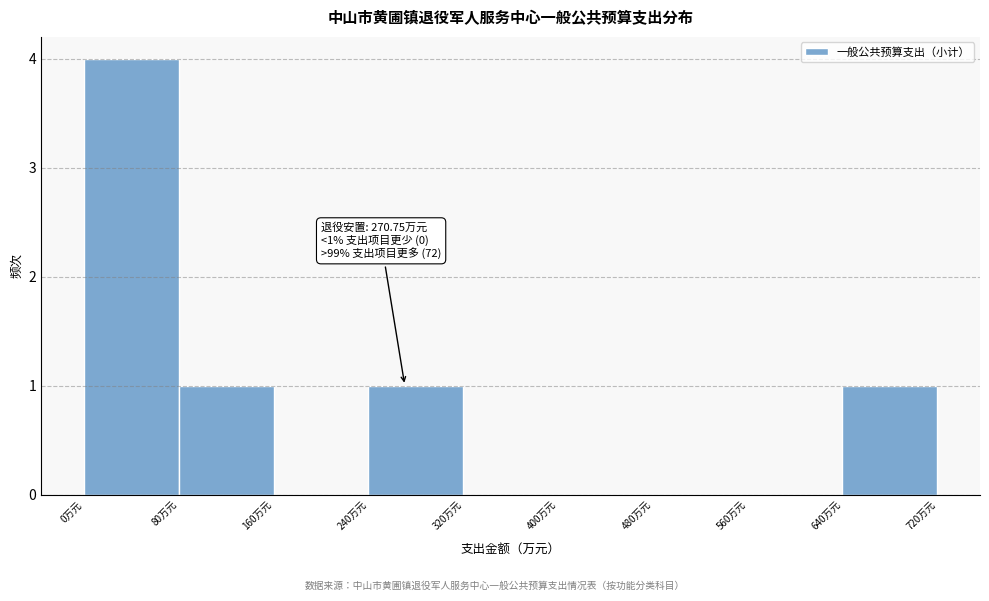

Over which range of the x-axis is the bar tallest?

0 to 80